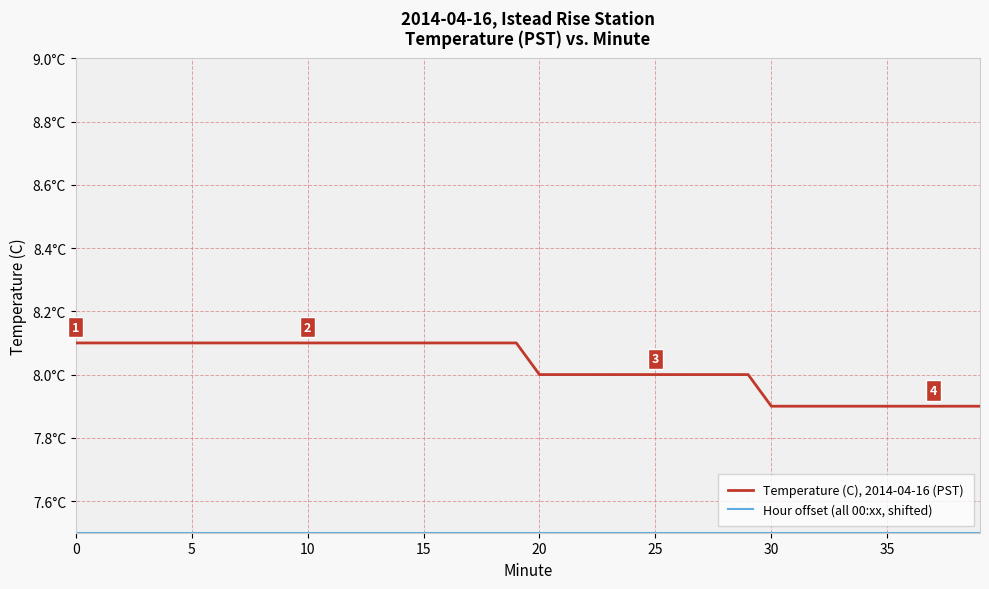

Is this an area chart (filled region under the line)?

No